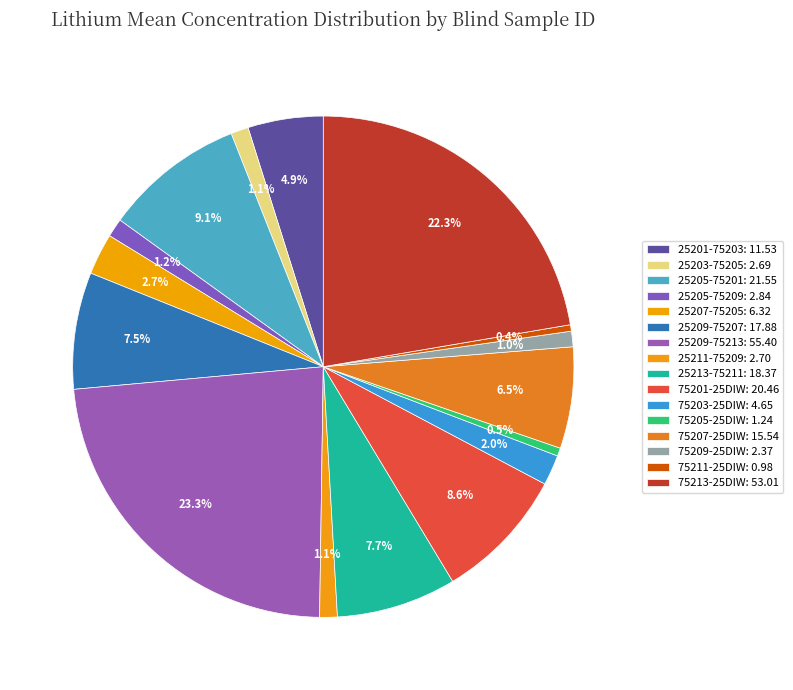

The 75209-25DIW slice represents 1% of the pie. True or false?

True